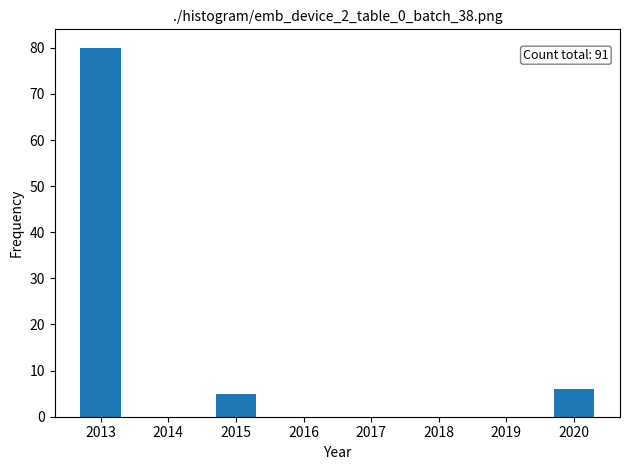

Reading right to left, transcribe all the data shown in this chart.

2020=6	2015=5	2013=80